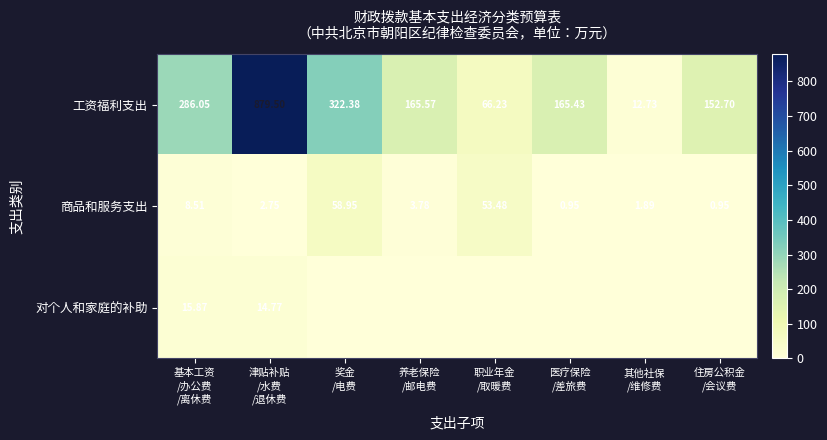

How many values in the 商品和服务支出 series are below 3?

4